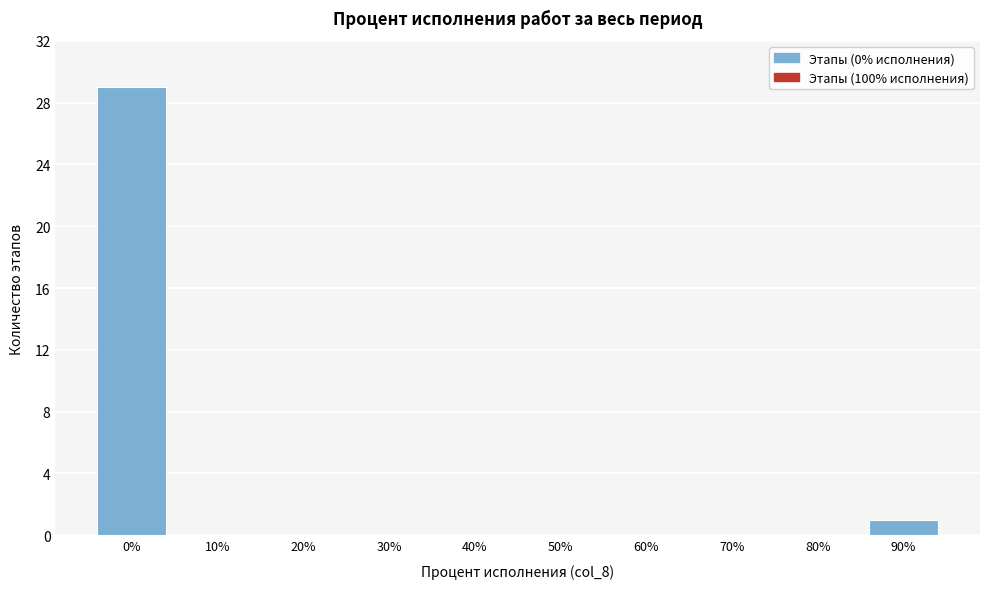

Reading right to left, list all the values displayed in this chart.

90%=1	80%=0	70%=0	60%=0	50%=0	40%=0	30%=0	20%=0	10%=0	0%=29